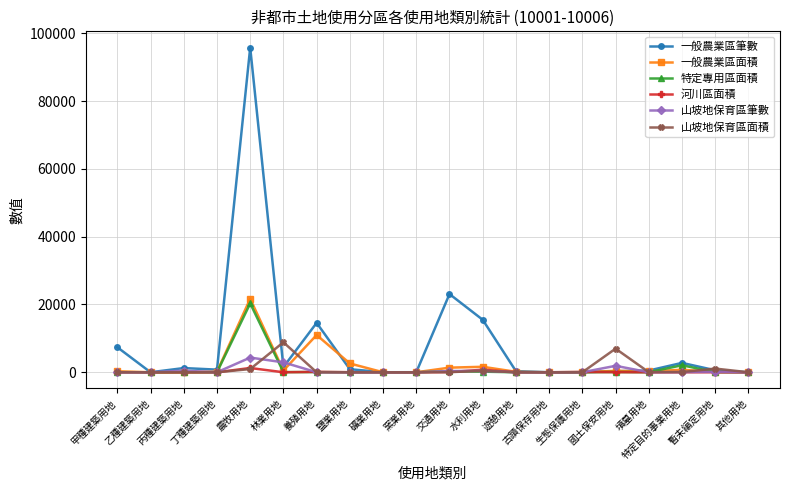

What is the label of the 10th point from the right?

交通用地